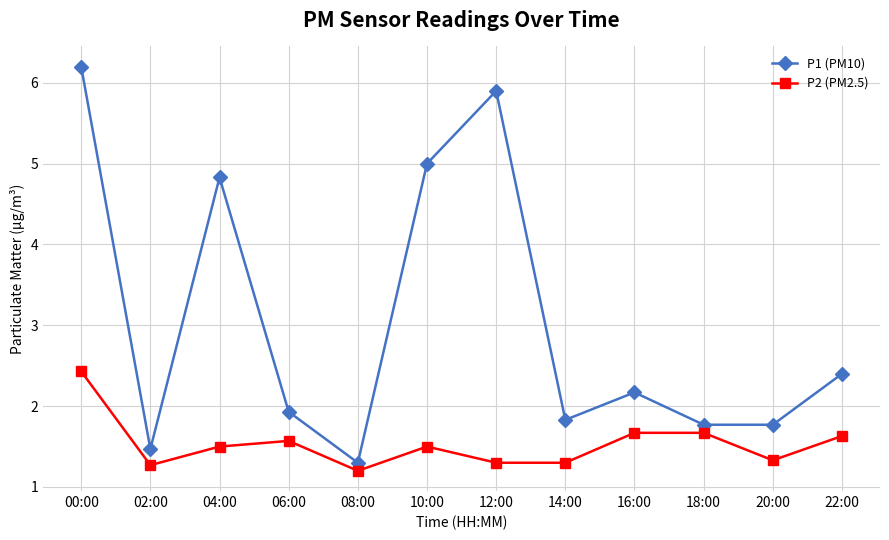

What is the difference between the P1 (PM10) values at 22:00 and 16:00?

0.2